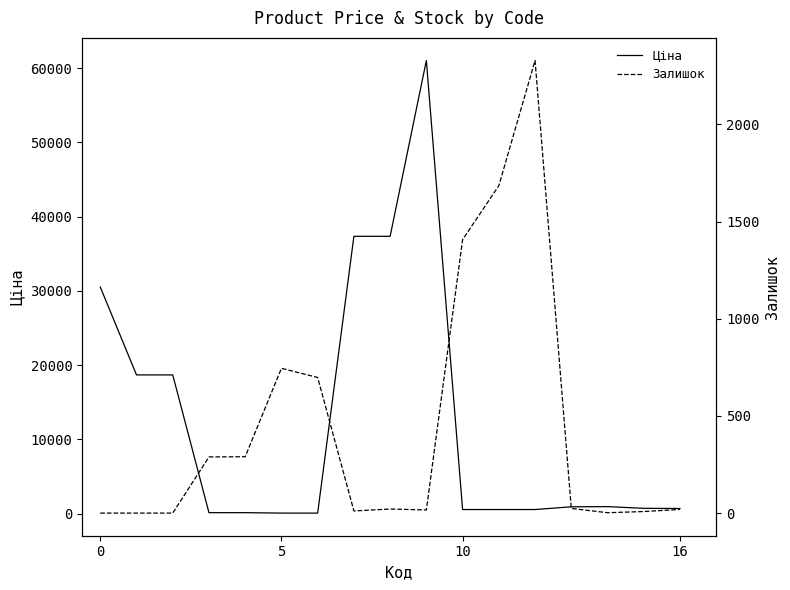

How many distinct data groups are displayed?

2